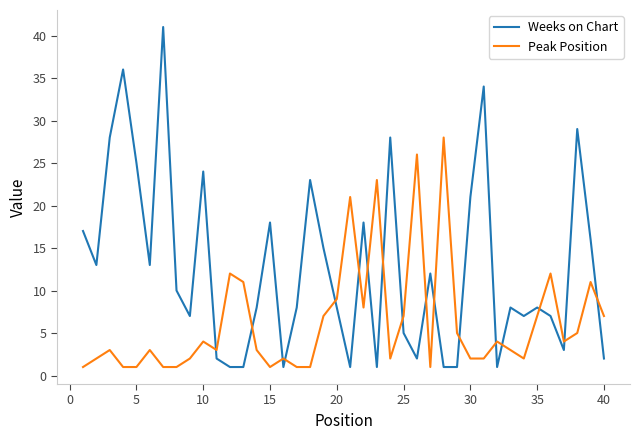

Rank the series by their maximum value, from lowest to highest.

Peak Position, Weeks on Chart